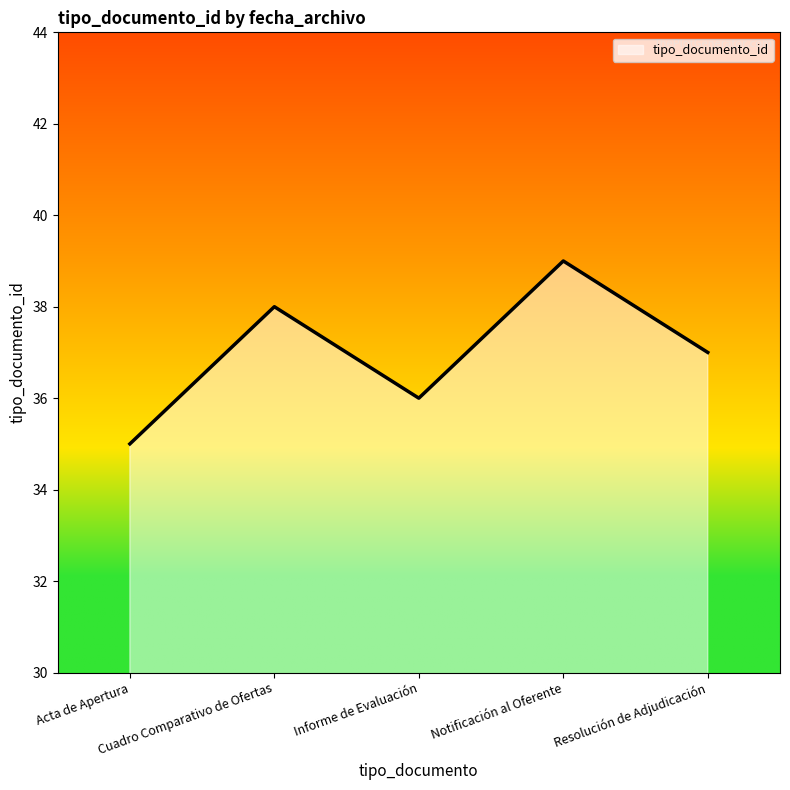

Rank the categories by value from lowest to highest.

Acta de Apertura, Informe de Evaluación, Resolución de Adjudicación, Cuadro Comparativo de Ofertas, Notificación al Oferente